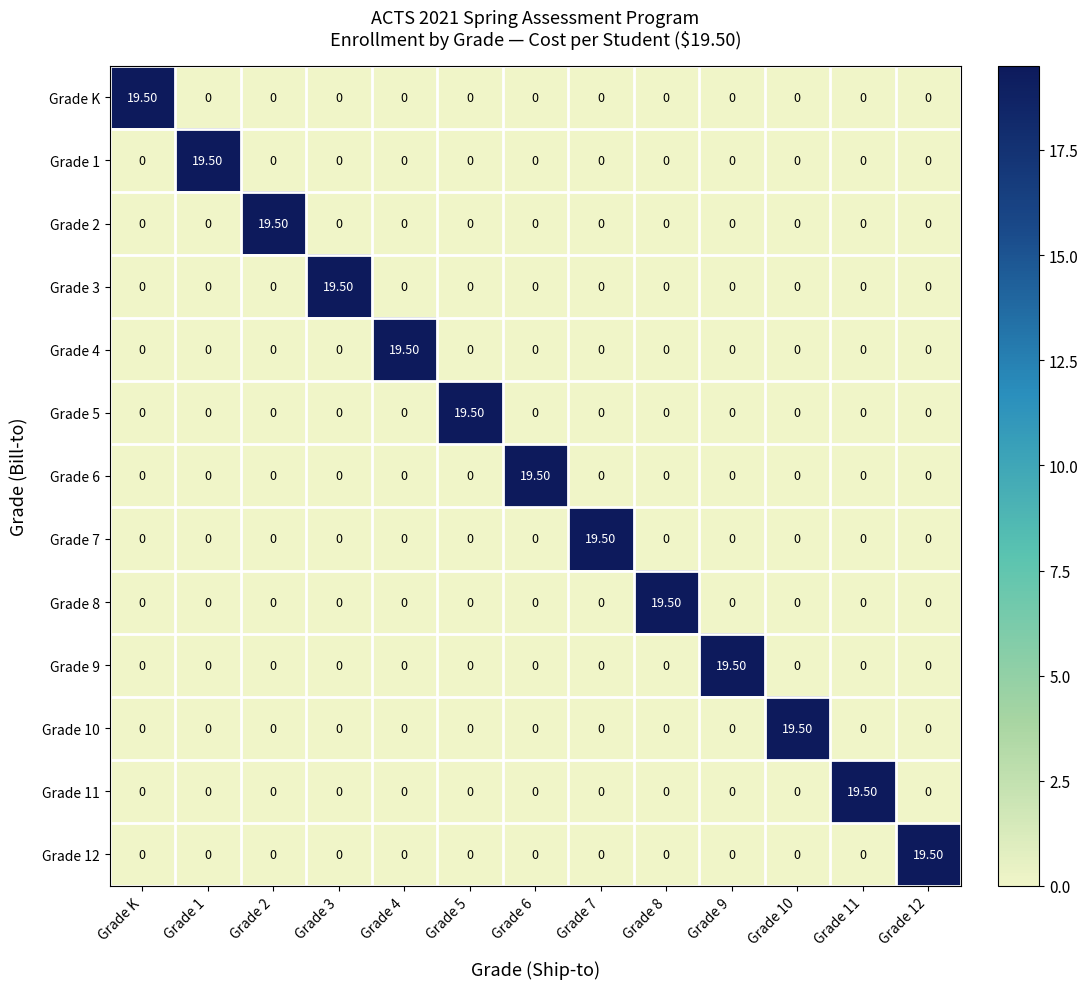

What is the spread (max minus min) of values at Grade 7?

19.5